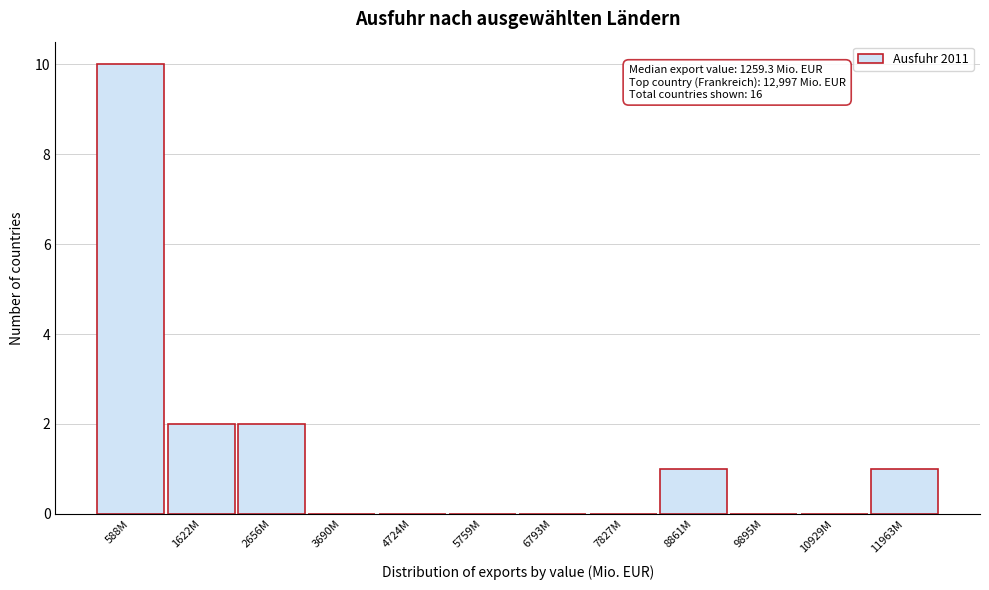

Reading left to right, list all the values displayed in this chart.

588M=10	1622M=2	2656M=2	3690M=0	4724M=0	5759M=0	6793M=0	7827M=0	8861M=1	9895M=0	10929M=0	11963M=1